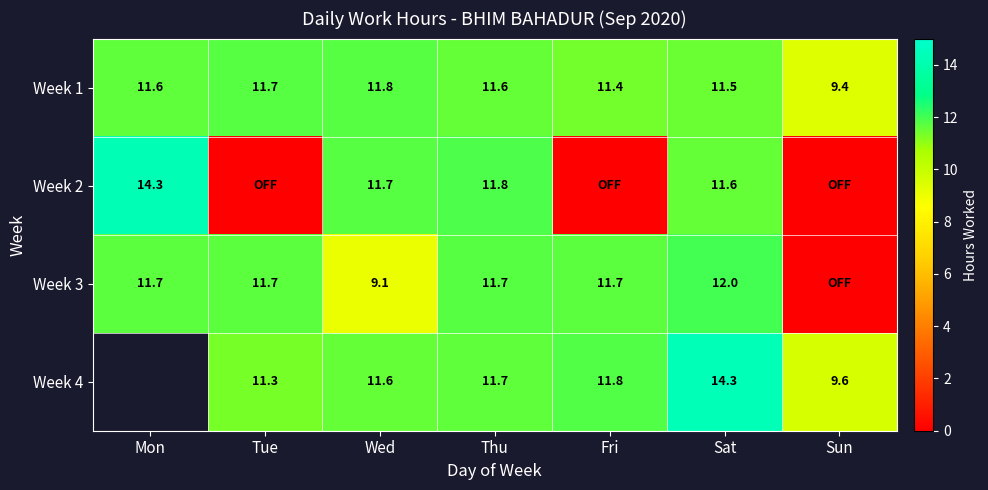

Is it true that Week 3 equals 2.4 at Fri?

False